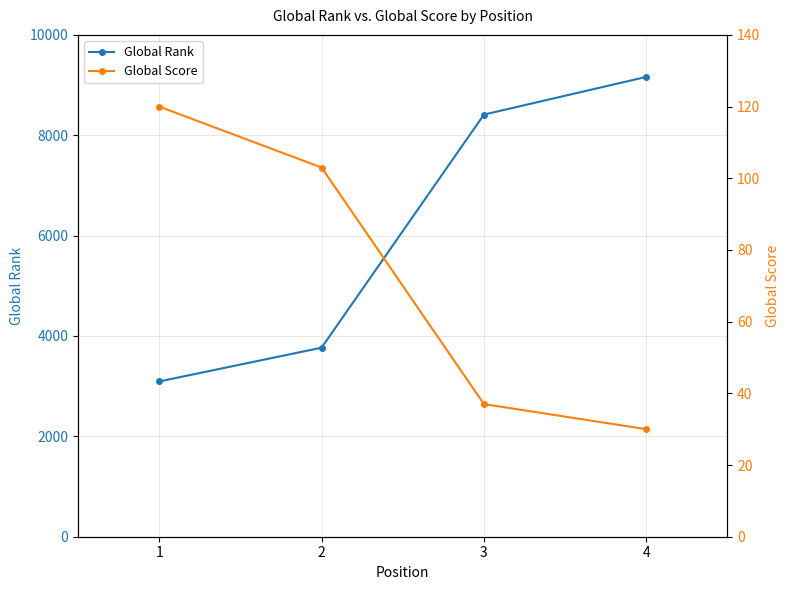

How many series are shown in this chart?

2